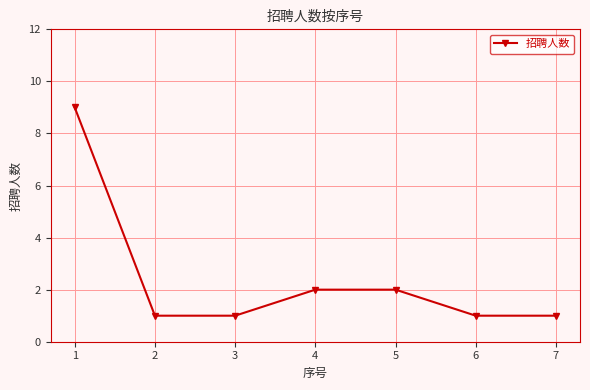

What is the value of the 5th point from the left?

2